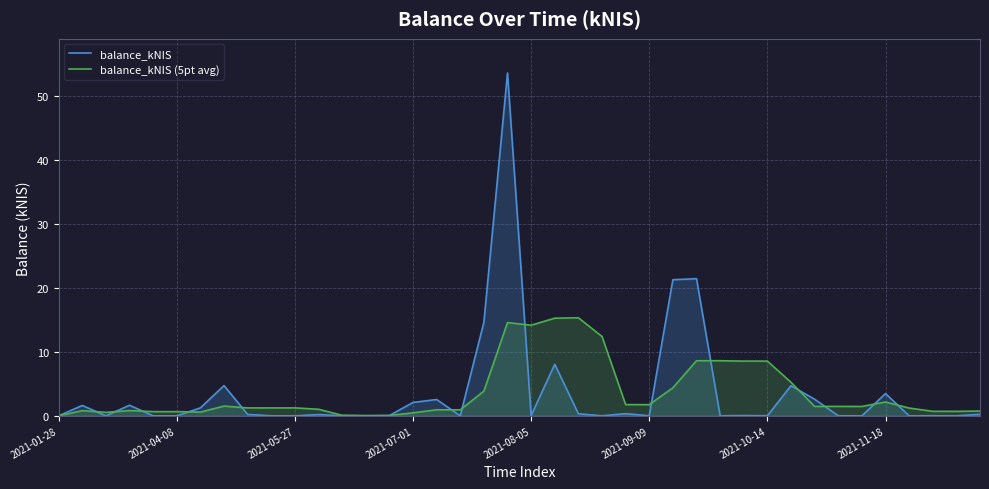

Which series has the widest spread of values?

balance_kNIS